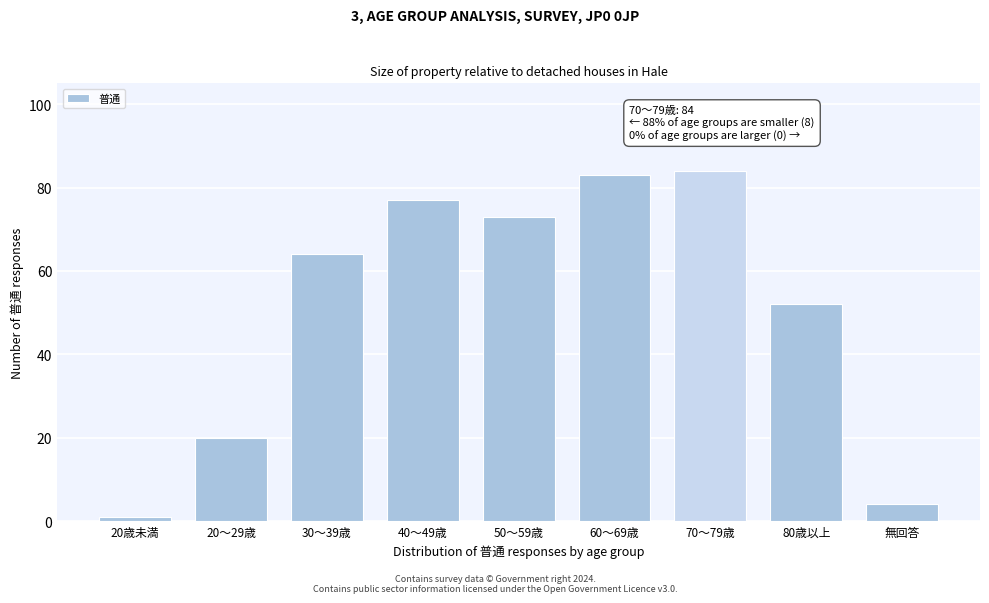

Reading left to right, transcribe all the data shown in this chart.

20歳未満=1	20～29歳=20	30～39歳=64	40～49歳=77	50～59歳=73	60～69歳=83	70～79歳=84	80歳以上=52	無回答=4